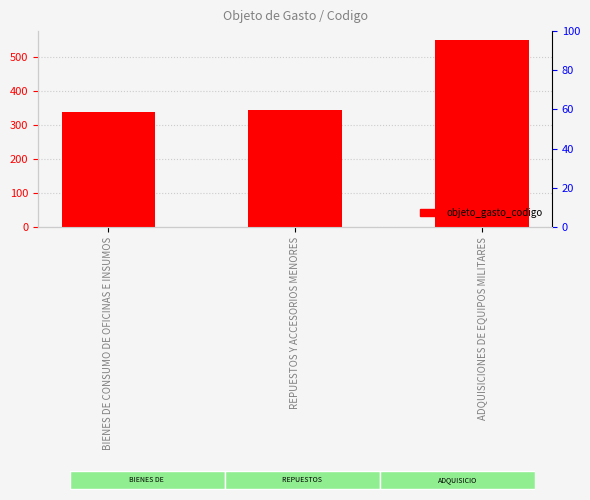

Rank the categories by value from lowest to highest.

BIENES DE CONSUMO DE OFICINAS E INSUMOS, REPUESTOS Y ACCESORIOS MENORES, ADQUISICIONES DE EQUIPOS MILITARES